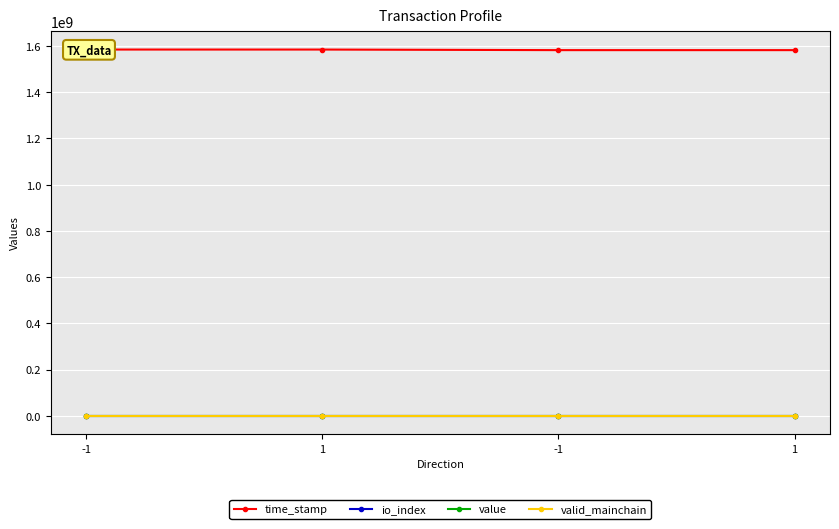

At -1, list the series in order from largest to smallest.

time_stamp, value, io_index, valid_mainchain